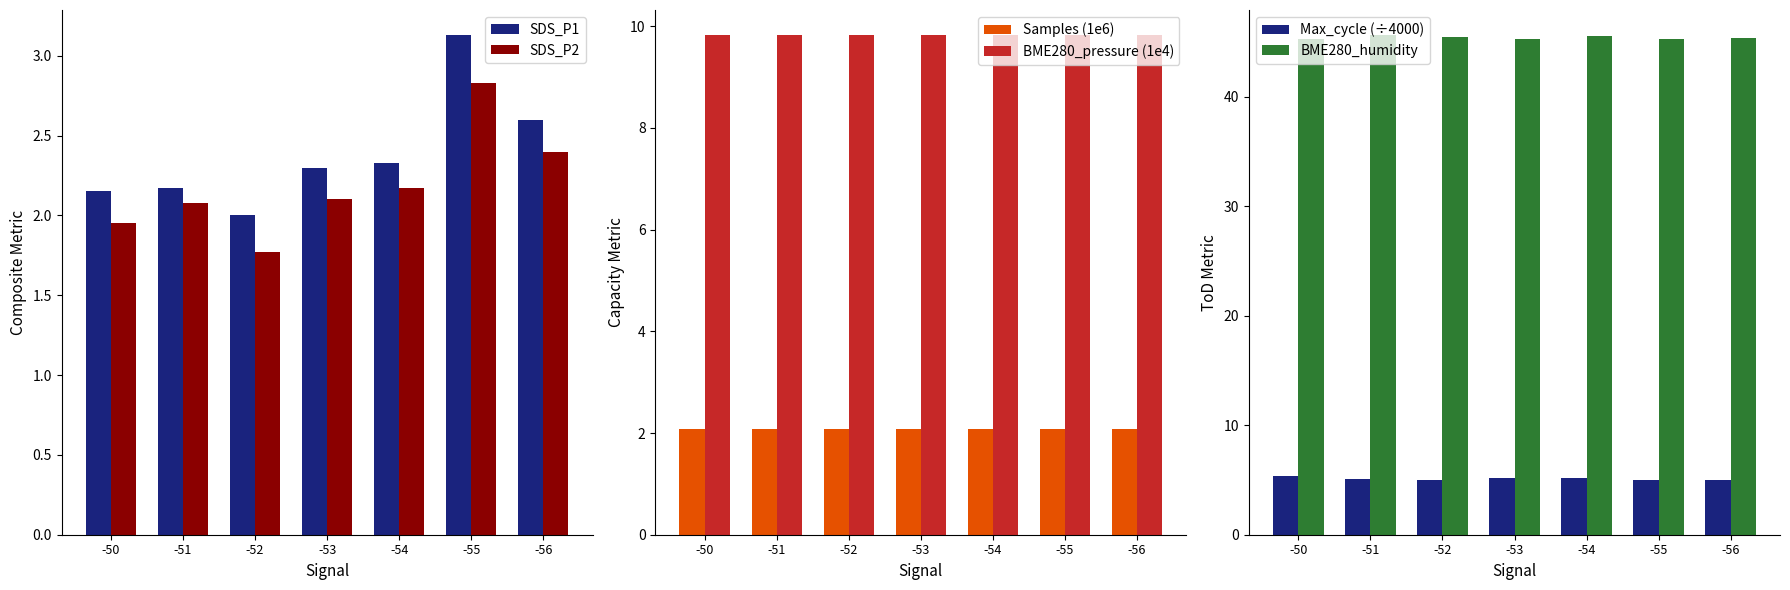

Which series has the largest total across all categories?

BME280_humidity